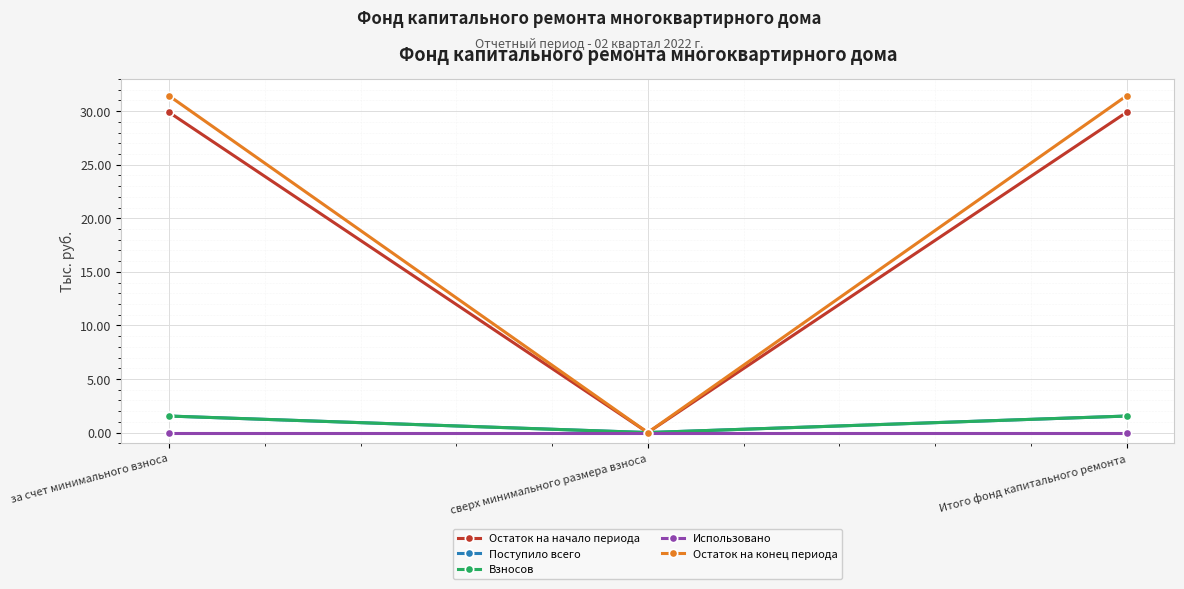

Which series has the largest range (max minus min)?

Остаток на конец периода